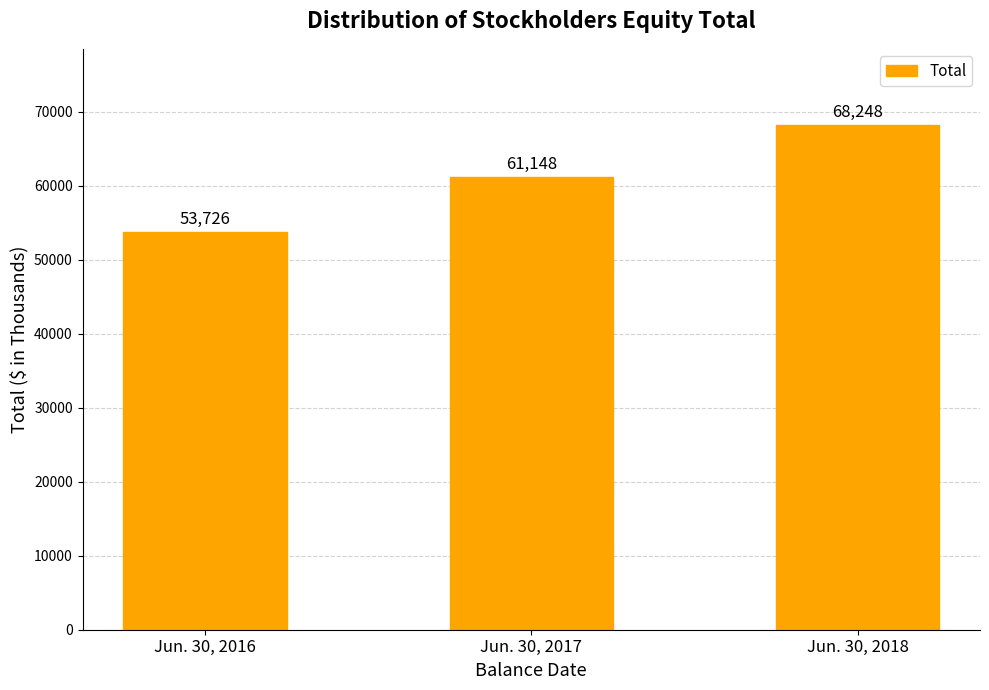

What is the value of the 1st bar from the left?

53726